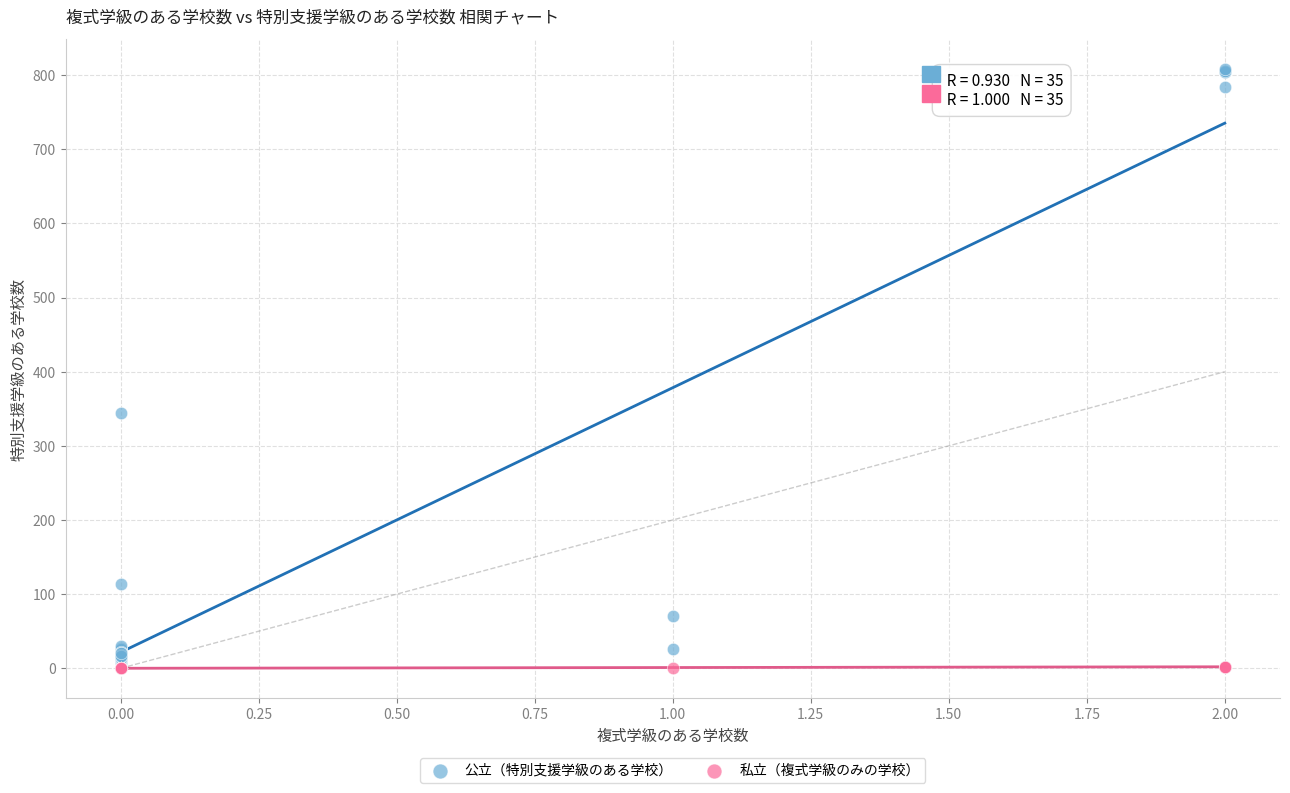

Which series contains the highest Y value?

公立（特別支援学級のある学校）